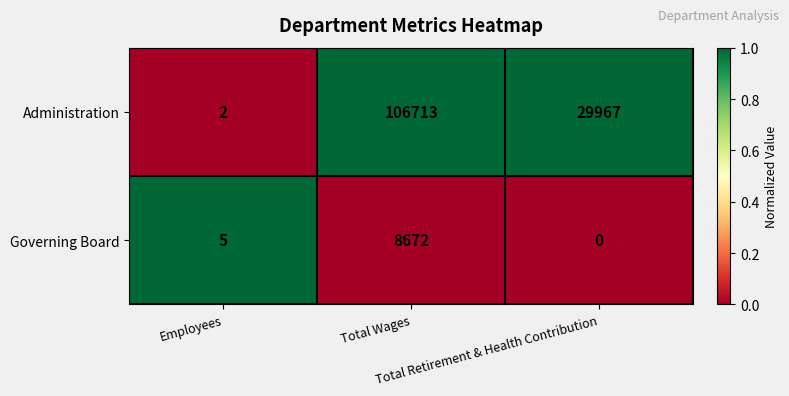

What is the average value of the Administration series?

45561